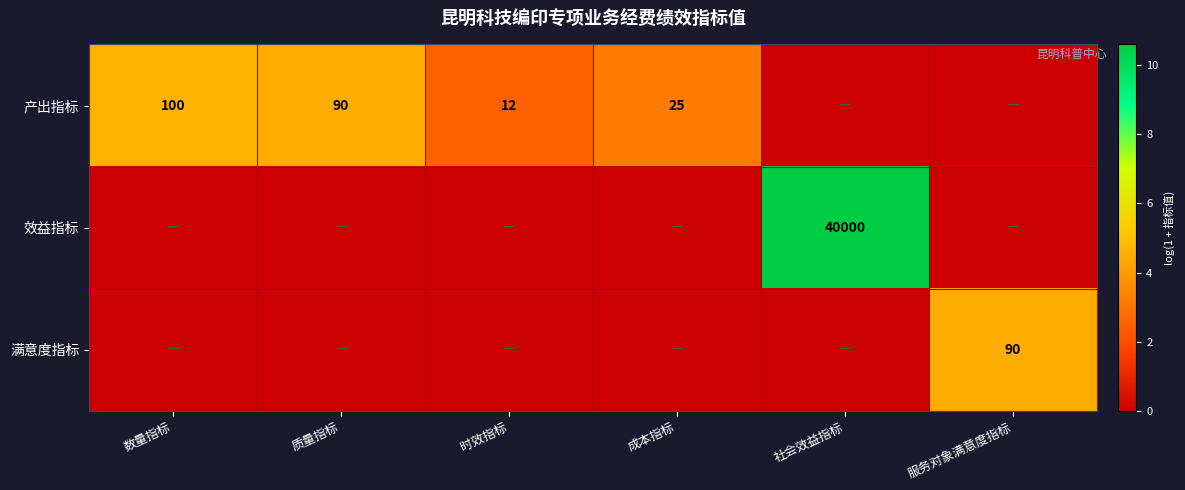

How many categories are shown in the chart?

6